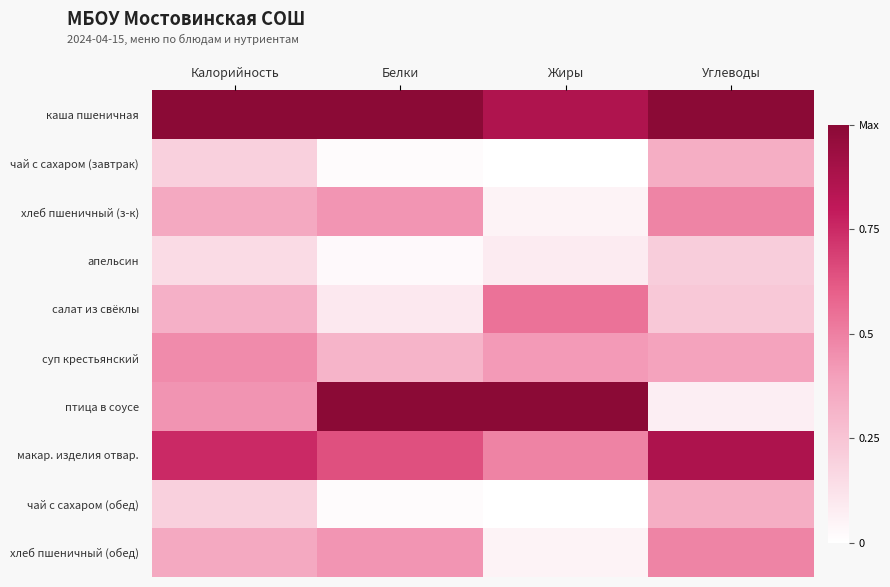

Reading left to right, list all the values displayed in this chart.

каша пшеничная: Калорийность=1.0	Белки=1.0	Жиры=0.9	Углеводы=1.0
чай с сахаром (завтрак): Калорийность=0.2	Белки=0.0	Жиры=0.0	Углеводы=0.3
хлеб пшеничный (з-к): Калорийность=0.4	Белки=0.4	Жиры=0.1	Углеводы=0.5
апельсин: Калорийность=0.2	Белки=0.0	Жиры=0.1	Углеводы=0.2
салат из свёклы: Калорийность=0.3	Белки=0.1	Жиры=0.5	Углеводы=0.2
суп крестьянский: Калорийность=0.5	Белки=0.3	Жиры=0.4	Углеводы=0.4
птица в соусе: Калорийность=0.4	Белки=1.0	Жиры=1.0	Углеводы=0.1
макар. изделия отвар.: Калорийность=0.8	Белки=0.6	Жиры=0.5	Углеводы=0.9
чай с сахаром (обед): Калорийность=0.2	Белки=0.0	Жиры=0.0	Углеводы=0.3
хлеб пшеничный (обед): Калорийность=0.4	Белки=0.4	Жиры=0.1	Углеводы=0.5